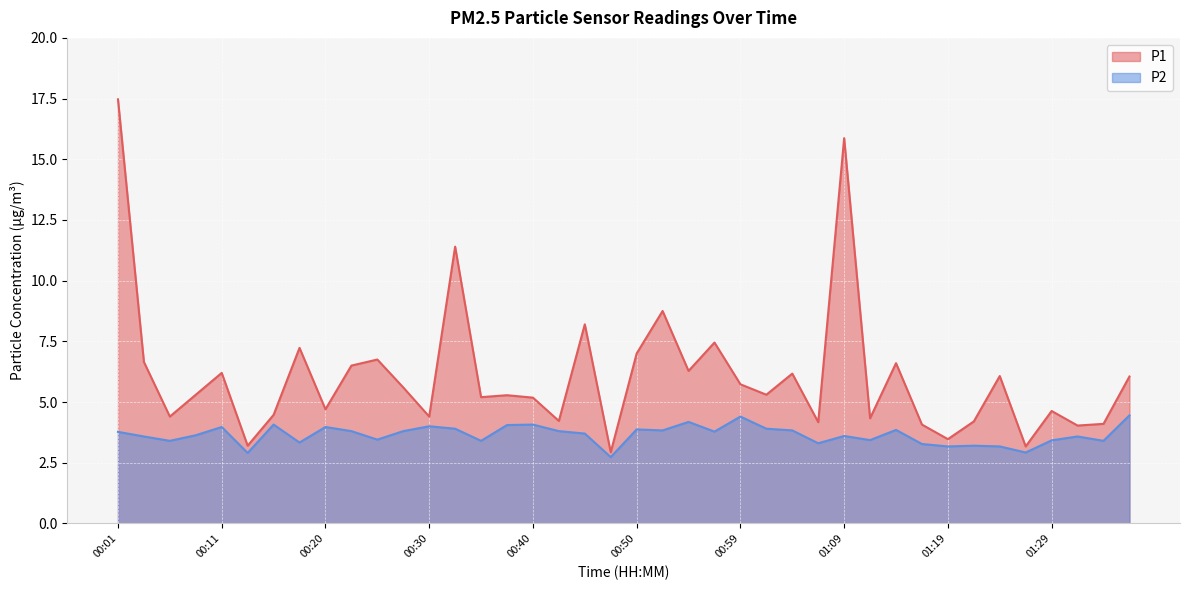

The value of P2 at 00:35 is 5.6. True or false?

False